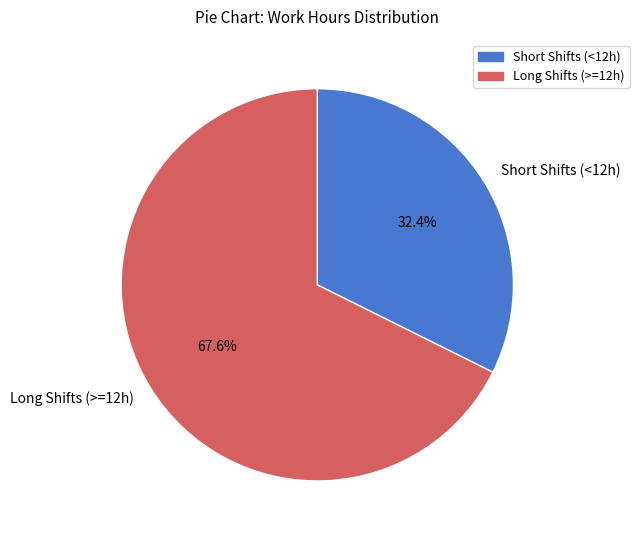

Rank the categories by value from highest to lowest.

Long Shifts (>=12h), Short Shifts (<12h)